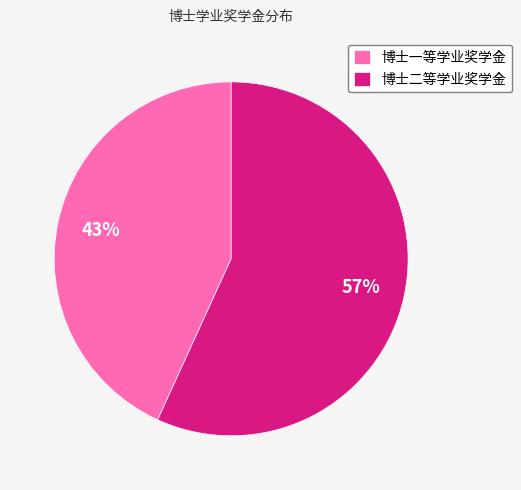

Rank the categories by value from highest to lowest.

博士二等学业奖学金, 博士一等学业奖学金